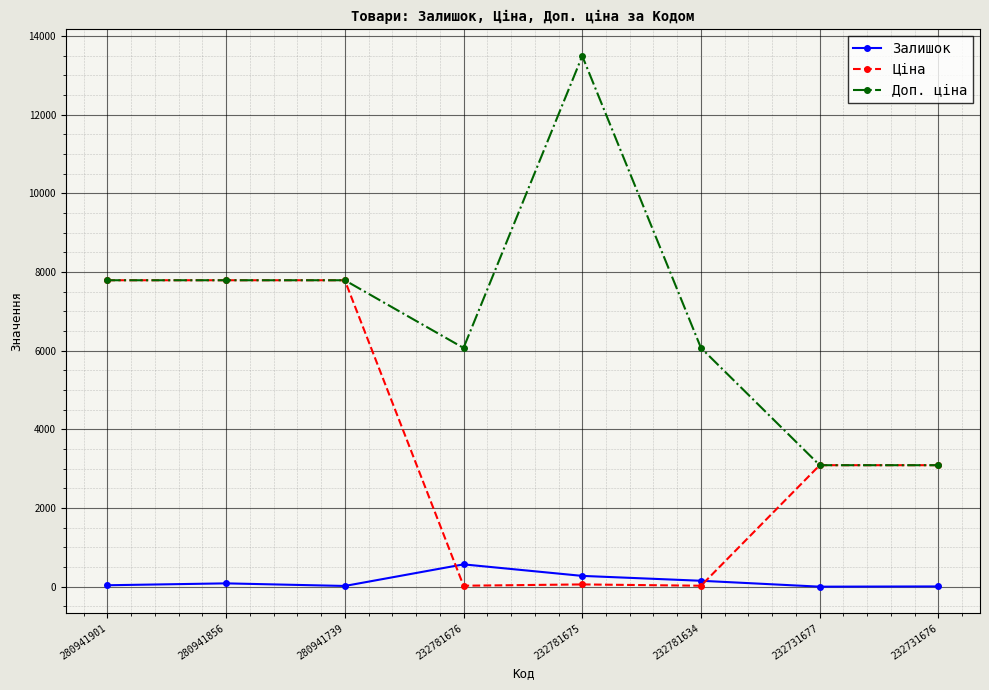

What is the approximate value of Залишок at 232781675?

277.0